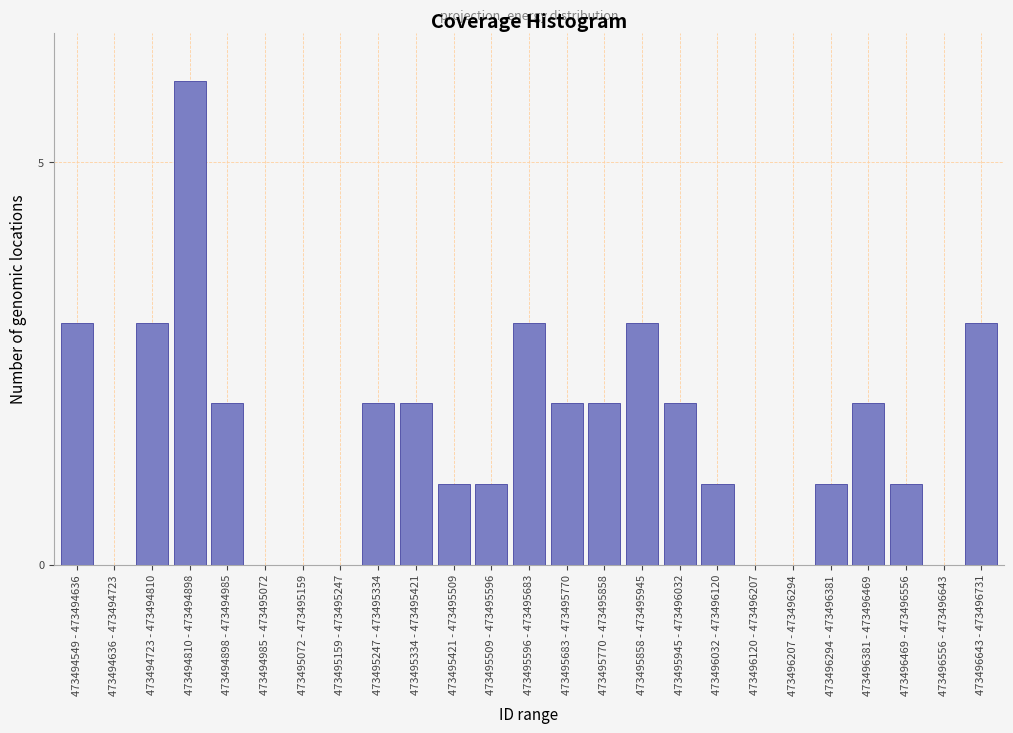

Reading left to right, transcribe all the data shown in this chart.

473494549 - 473494636=3	473494636 - 473494723=0	473494723 - 473494810=3	473494810 - 473494898=6	473494898 - 473494985=2	473494985 - 473495072=0	473495072 - 473495159=0	473495159 - 473495247=0	473495247 - 473495334=2	473495334 - 473495421=2	473495421 - 473495509=1	473495509 - 473495596=1	473495596 - 473495683=3	473495683 - 473495770=2	473495770 - 473495858=2	473495858 - 473495945=3	473495945 - 473496032=2	473496032 - 473496120=1	473496120 - 473496207=0	473496207 - 473496294=0	473496294 - 473496381=1	473496381 - 473496469=2	473496469 - 473496556=1	473496556 - 473496643=0	473496643 - 473496731=3